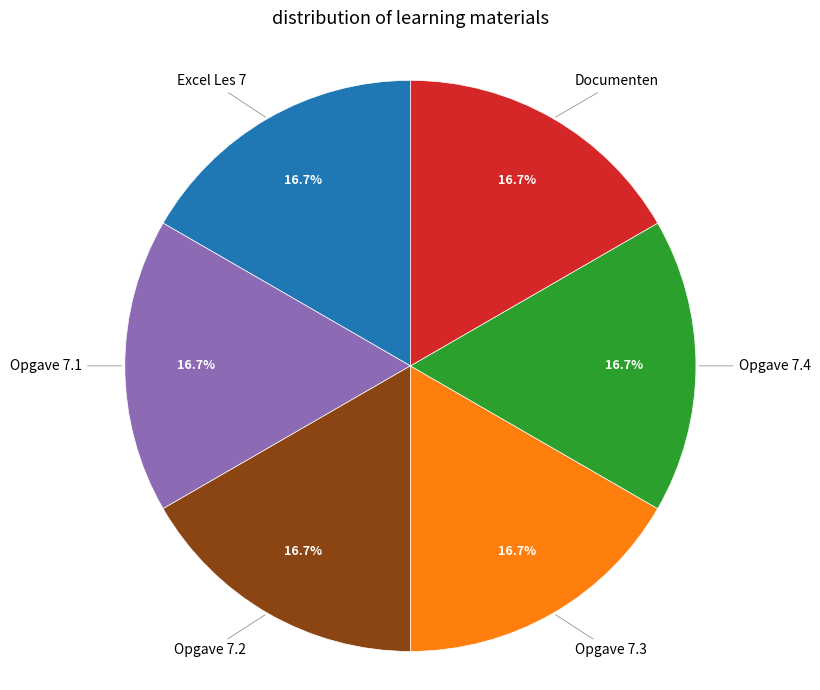

True or false: Opgave 7.2 accounts for 17% of the total.

True